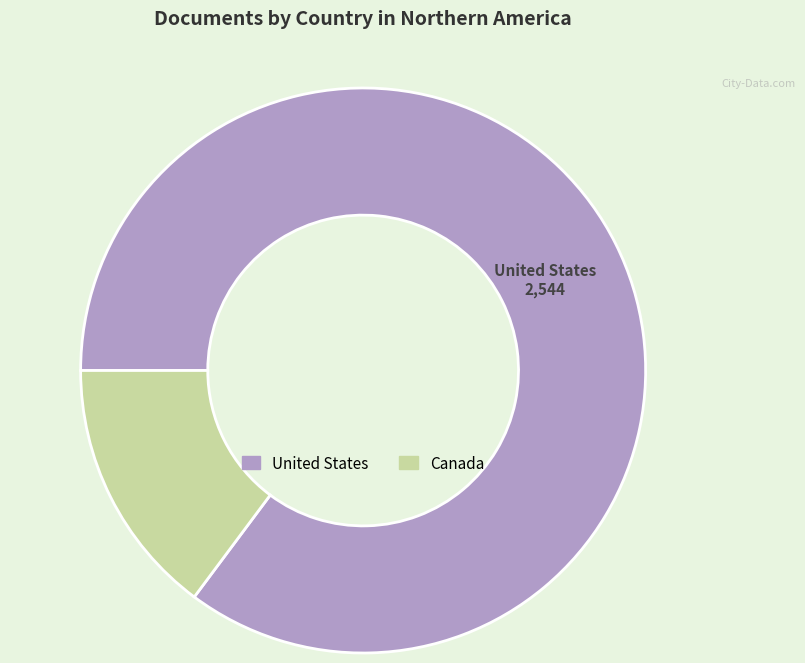

Which has a higher value, Canada or United States?

United States